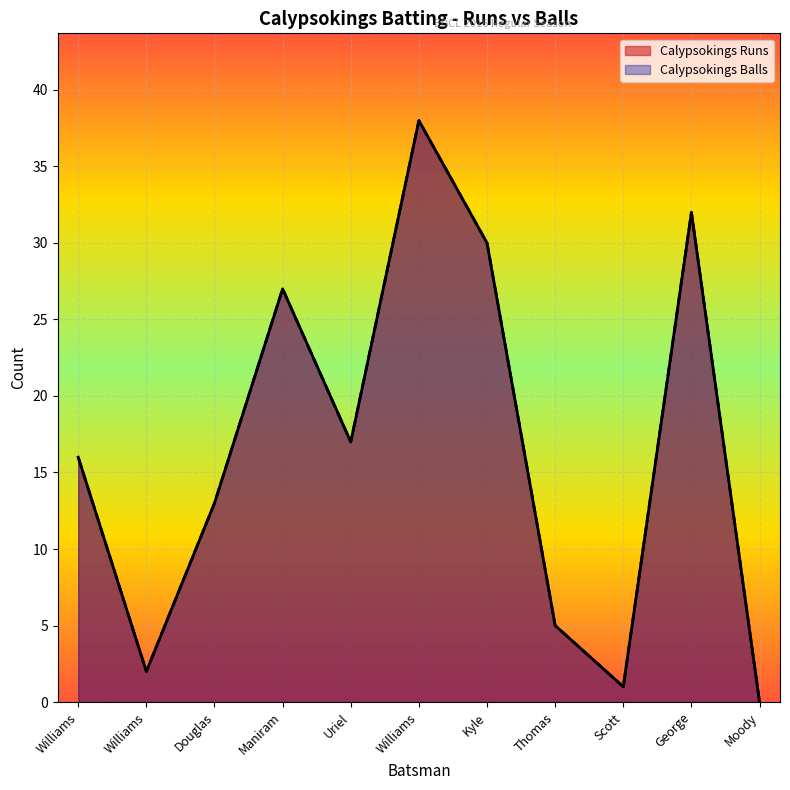

How many values in the Calypsokings Balls series exceed 16?

5